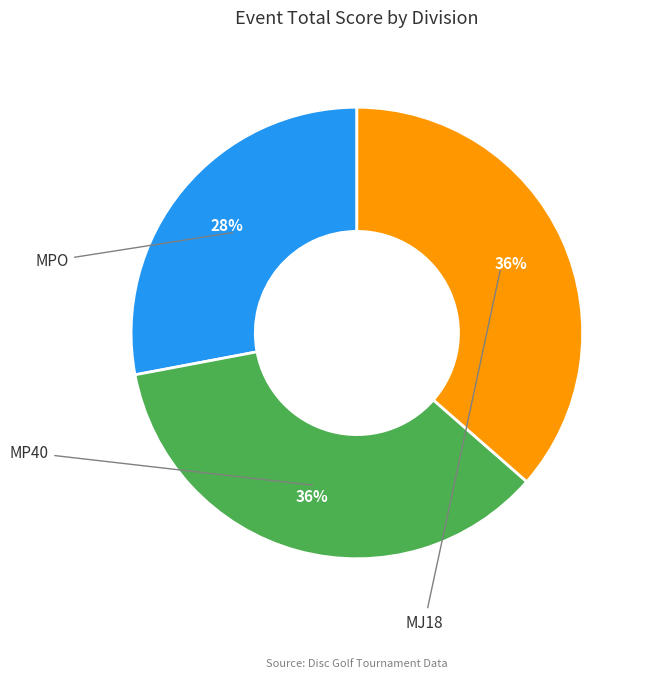

How many segments does this pie chart have?

3